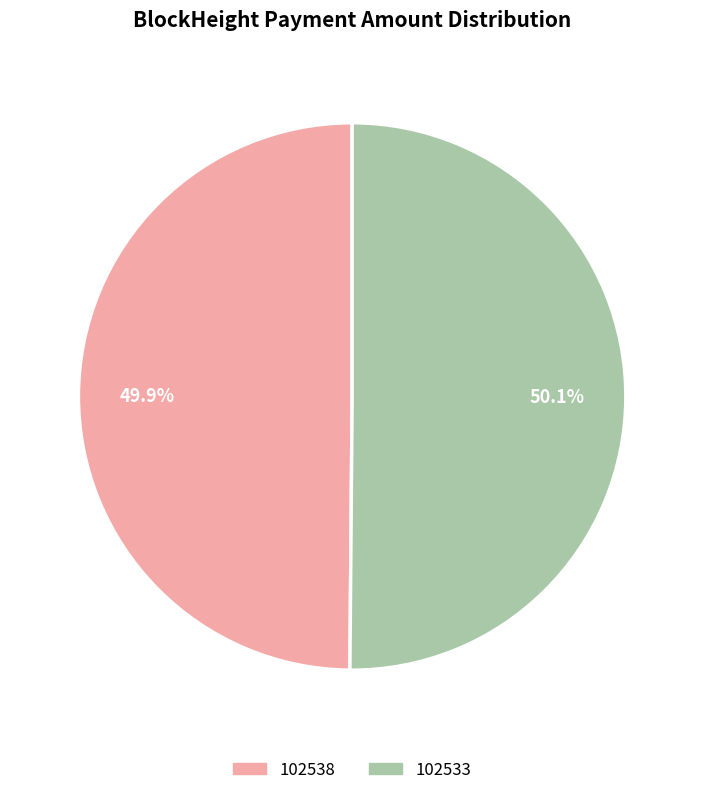

Is there a majority slice in this chart?

Yes